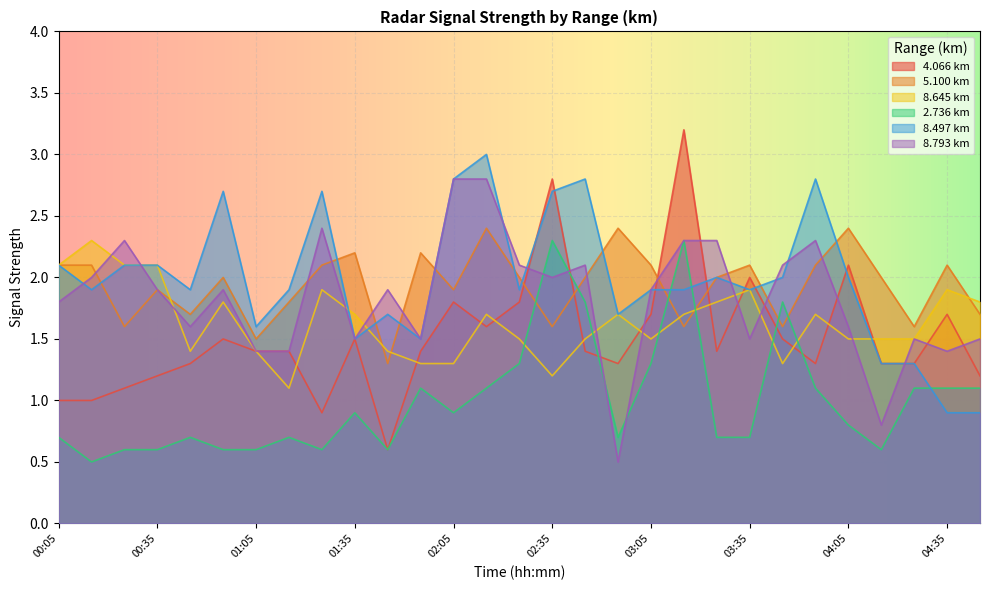

How many lines are shown in the chart?

6